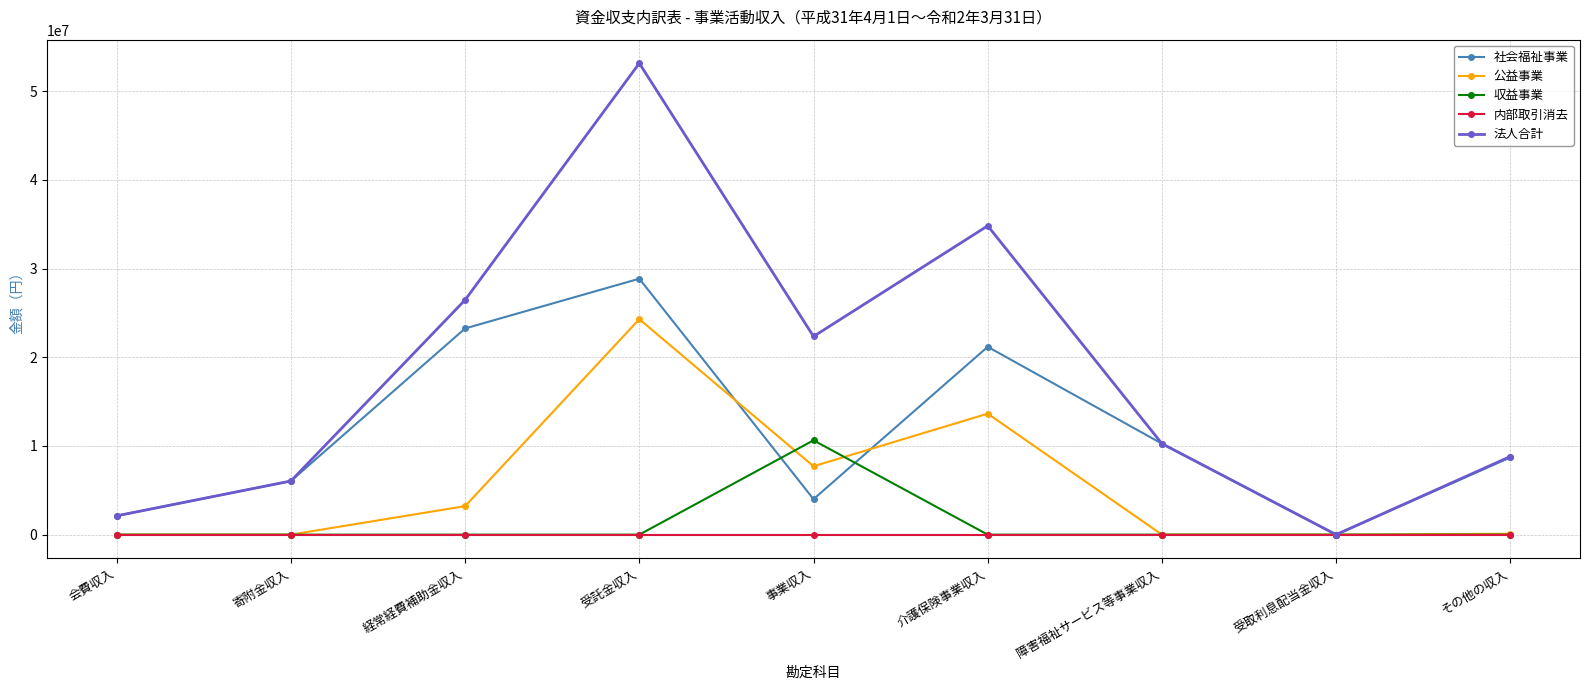

What position from the right is 障害福祉サービス等事業収入?

3